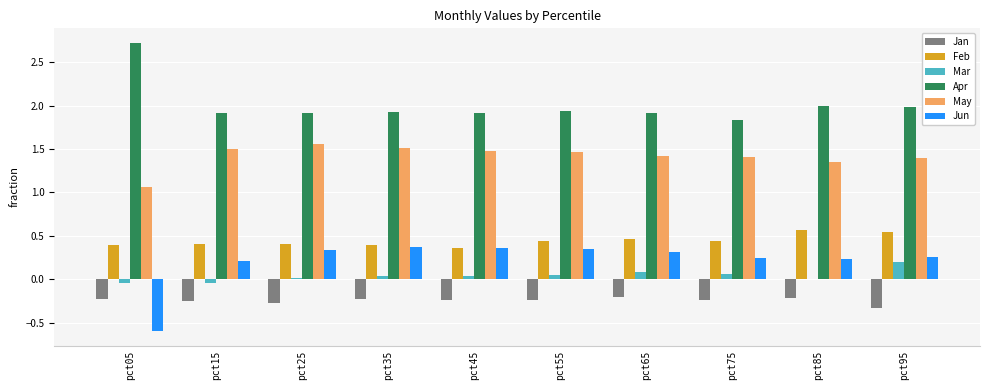

At which category does the chart reach its peak across all series?

pct05